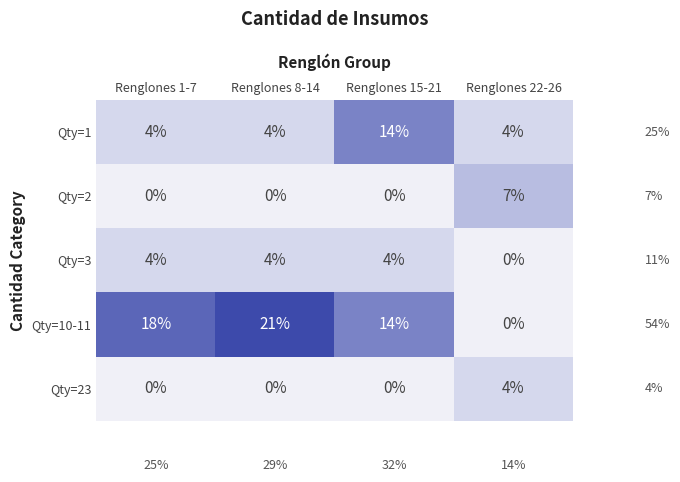

True or false: Qty=2 has a value of 0 at Renglones 8-14.

True